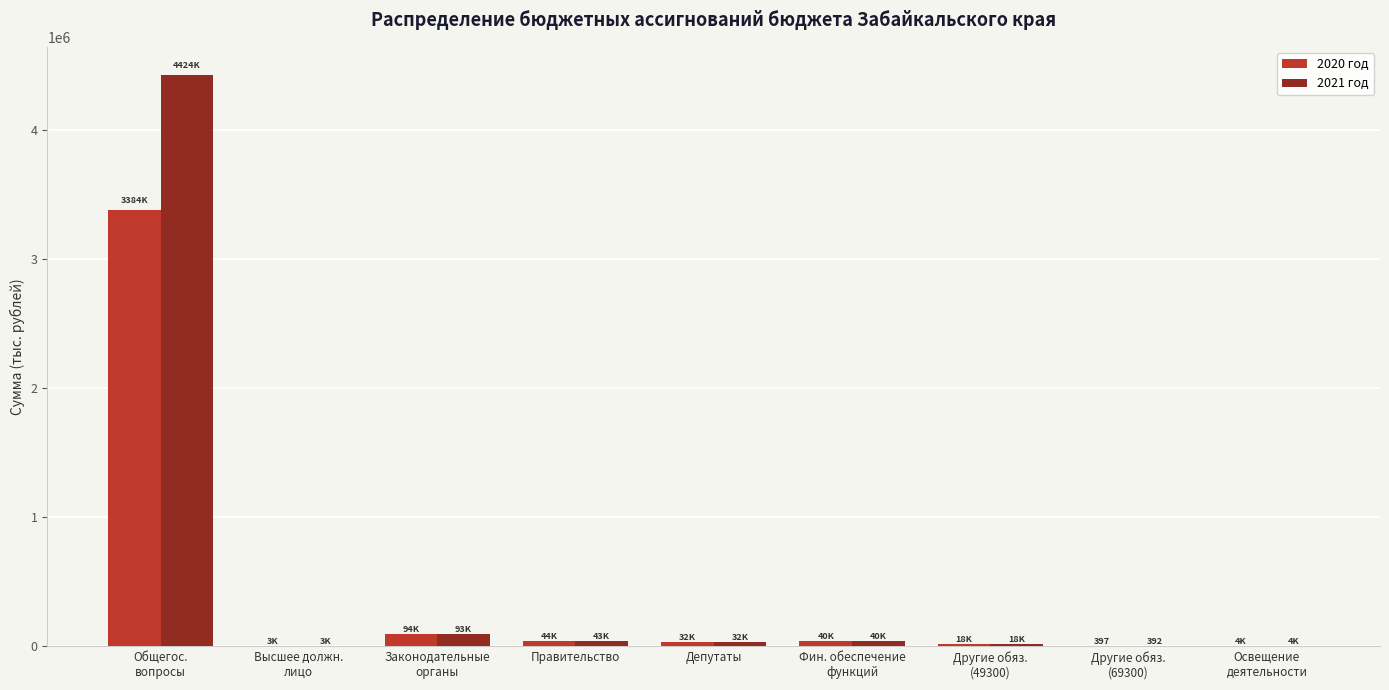

What is the total value across all series at Депутаты?

64083.7